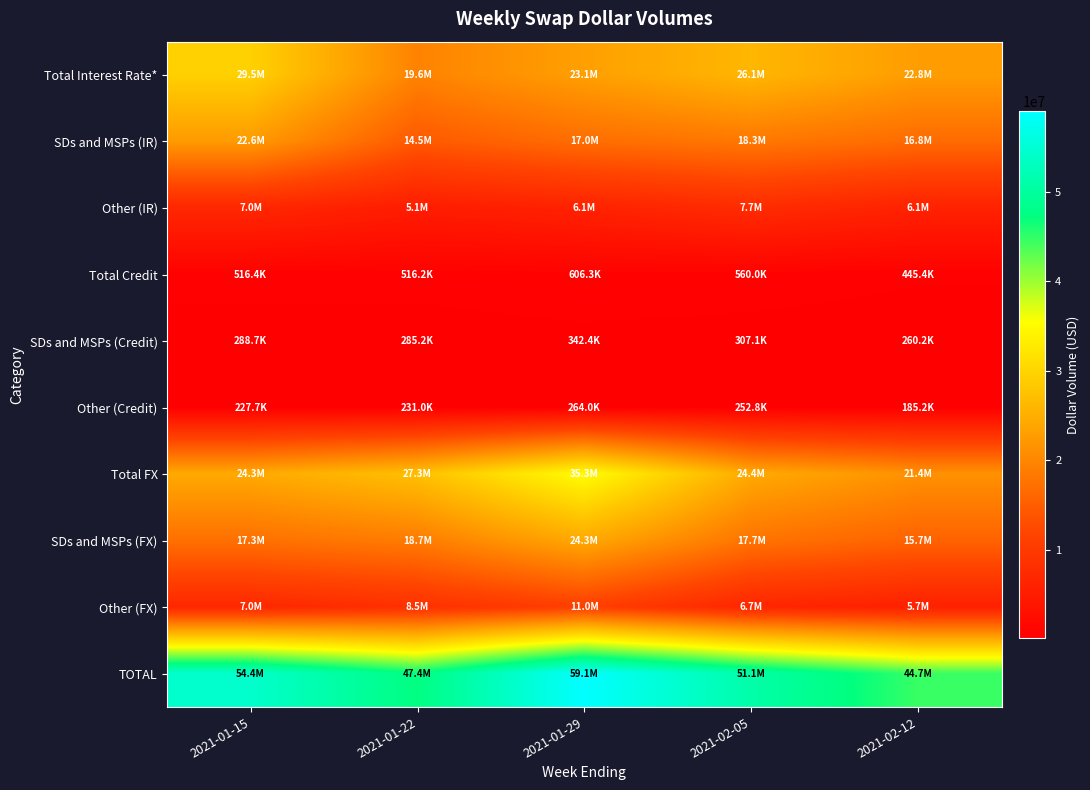

How many series are shown in this chart?

10